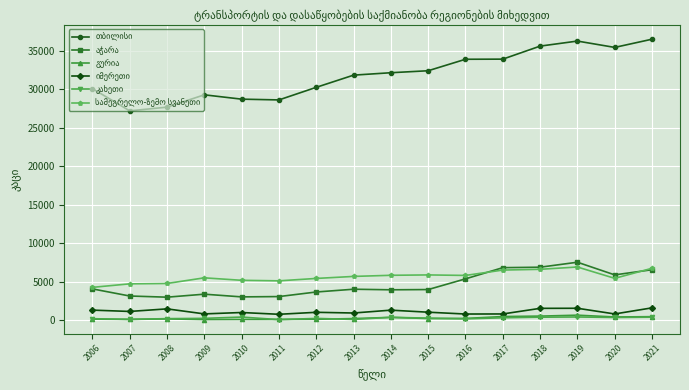

Is this an area chart (filled region under the line)?

No